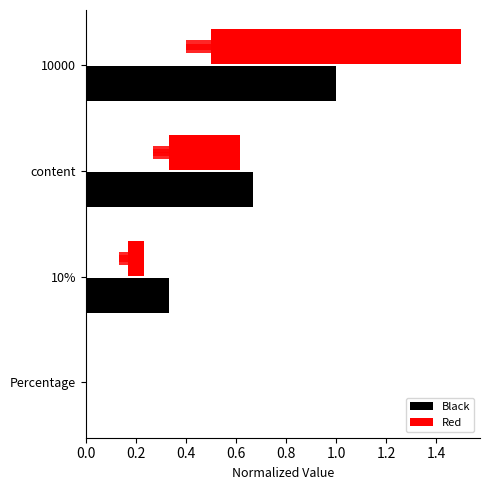

What is the difference between the maximum and minimum values in the Red series?

1.0